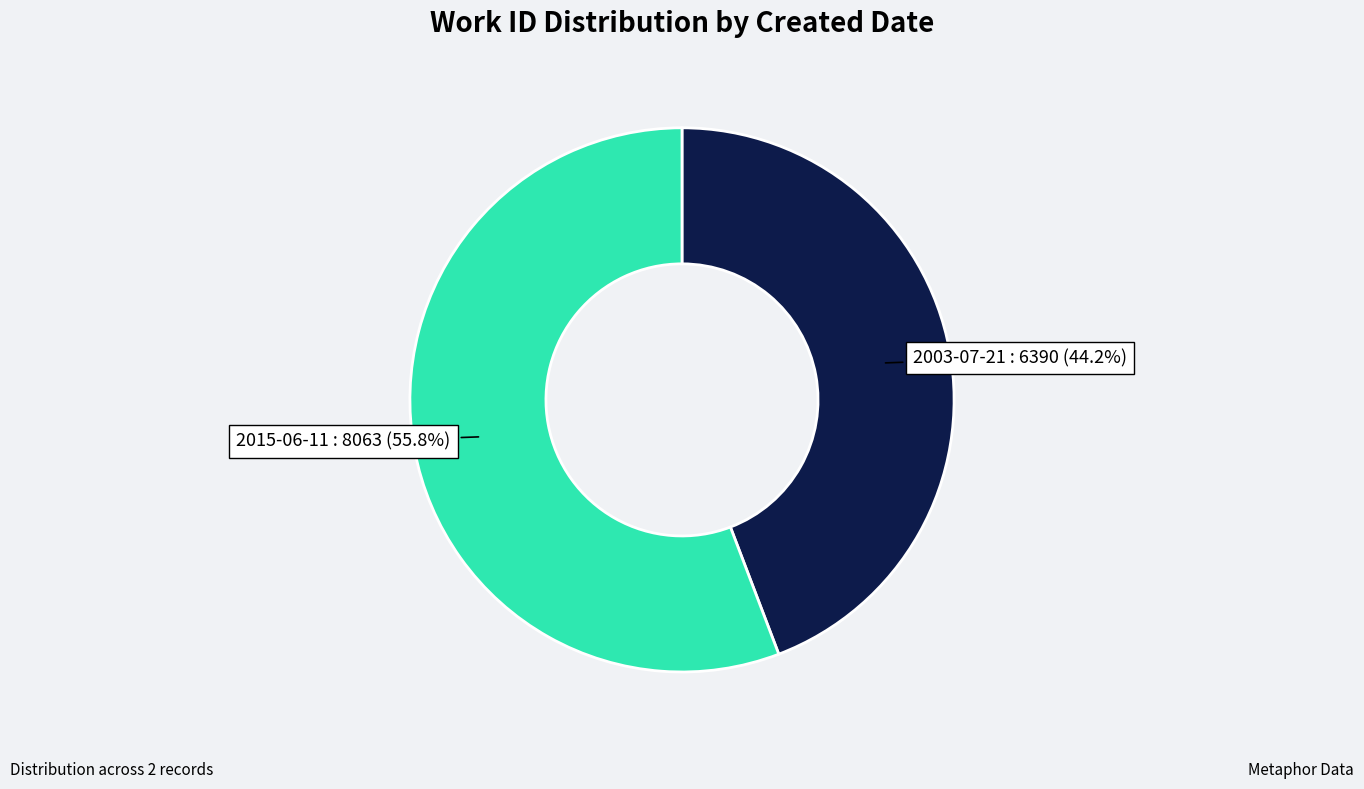

Is there a majority slice in this chart?

Yes